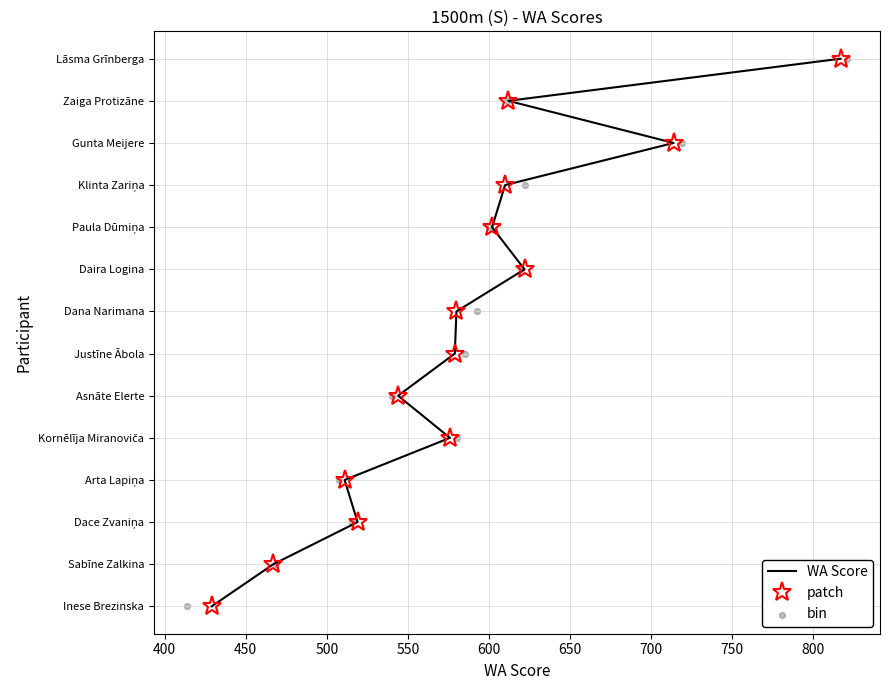

Is the value of bin at 13 greater than the value of WA Score at 750?

Yes